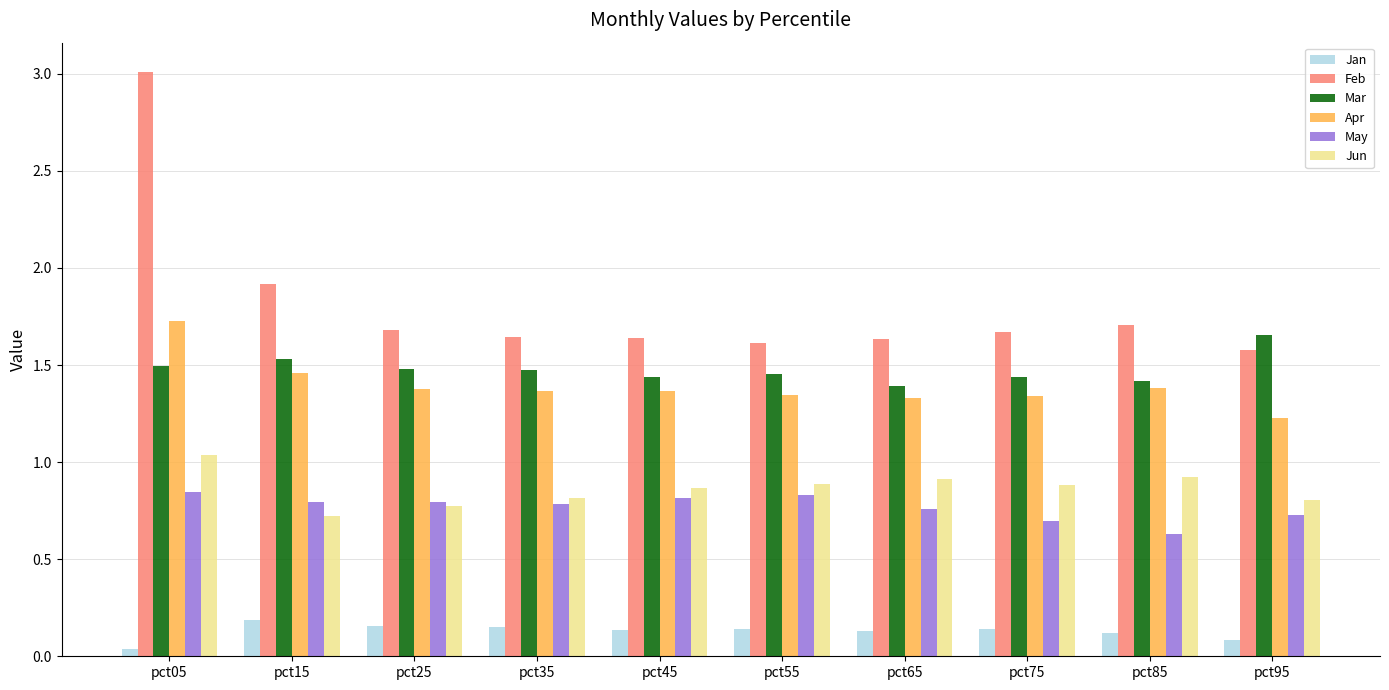

Which series changed the most between pct15 and pct55?

Feb